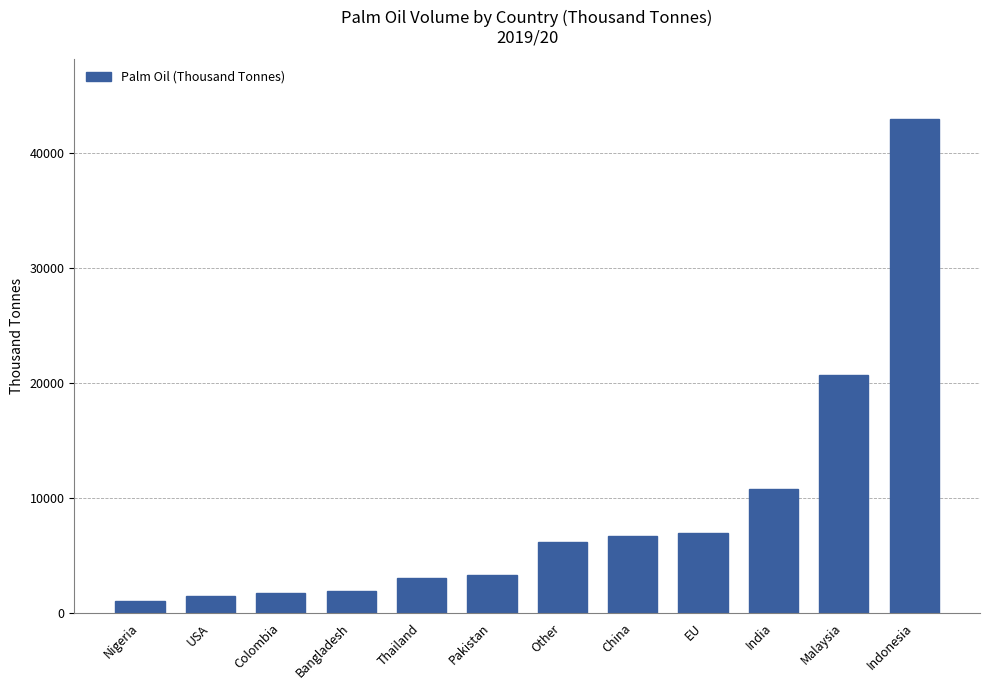

What is the greatest value displayed?

43000